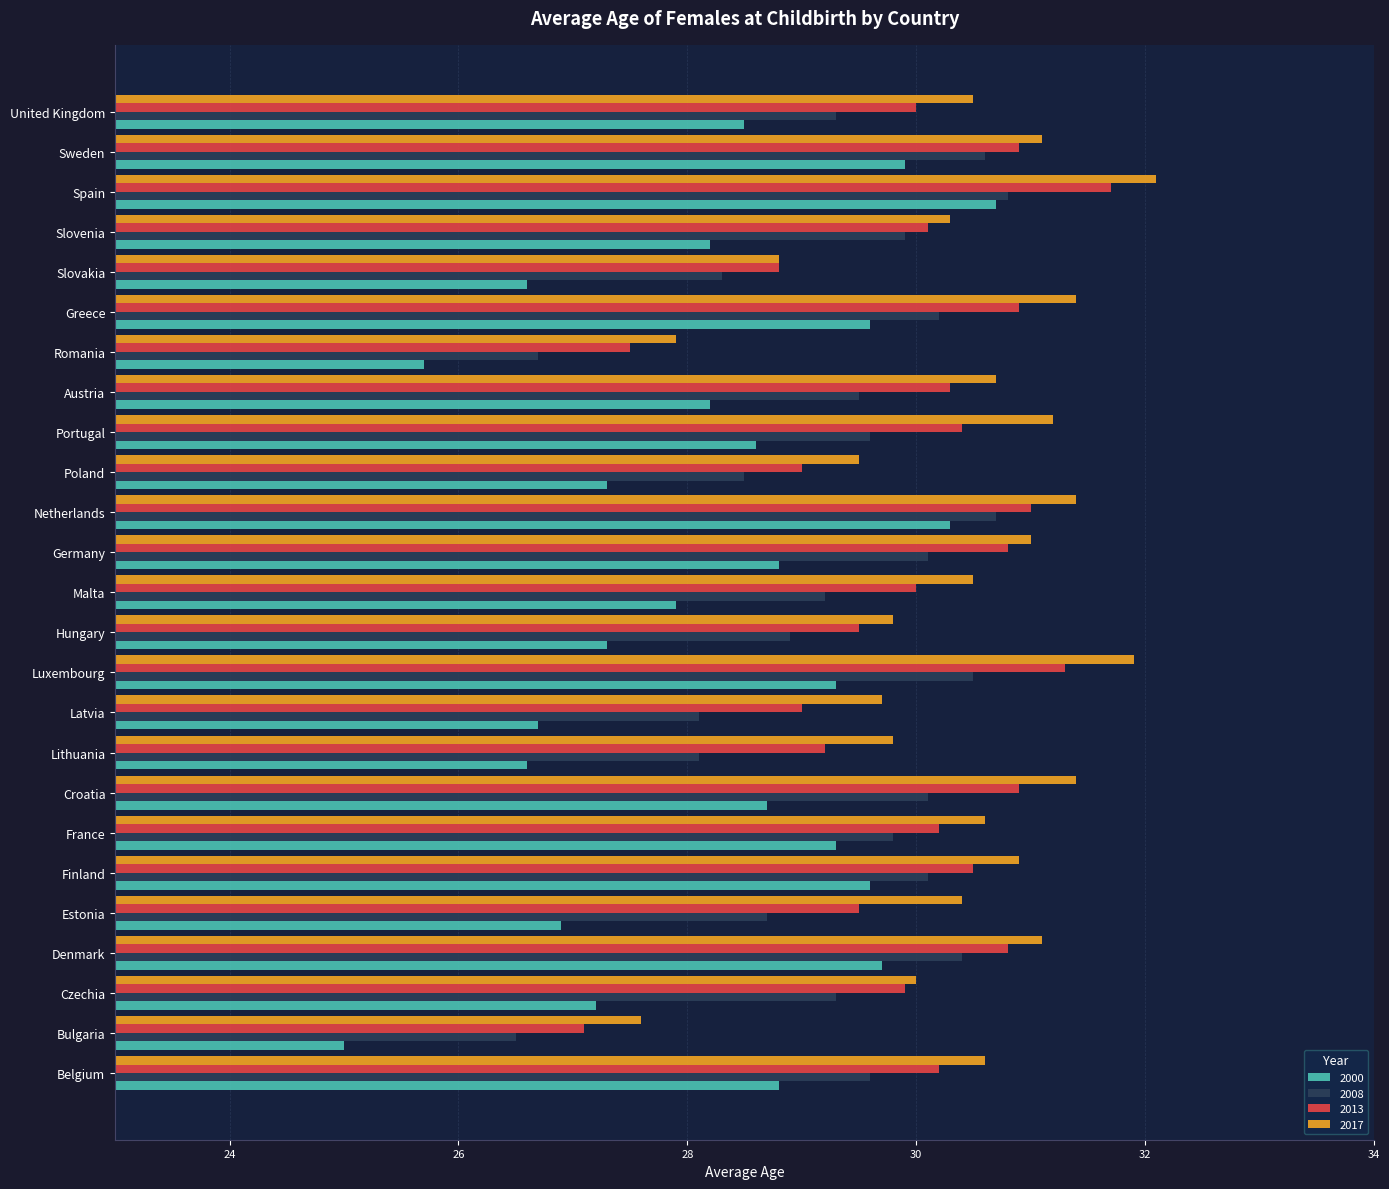

At which label does 2000 reach its minimum?

Bulgaria